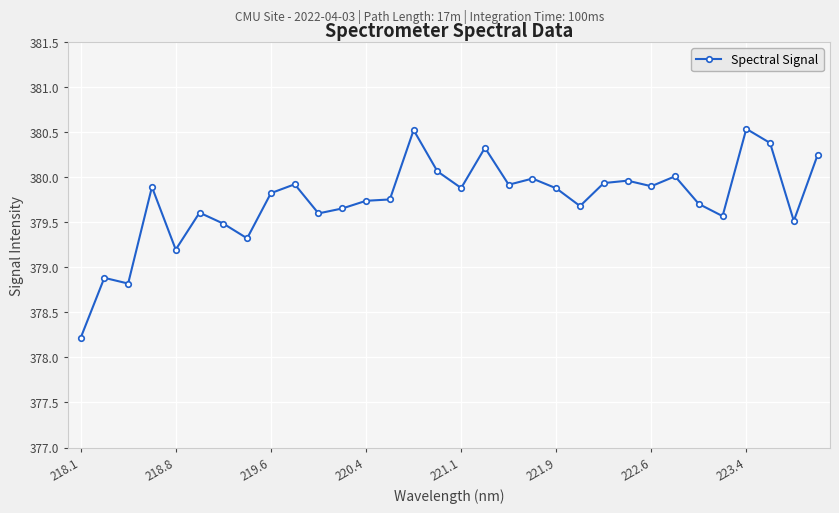

What is the maximum value shown in the chart?

380.5